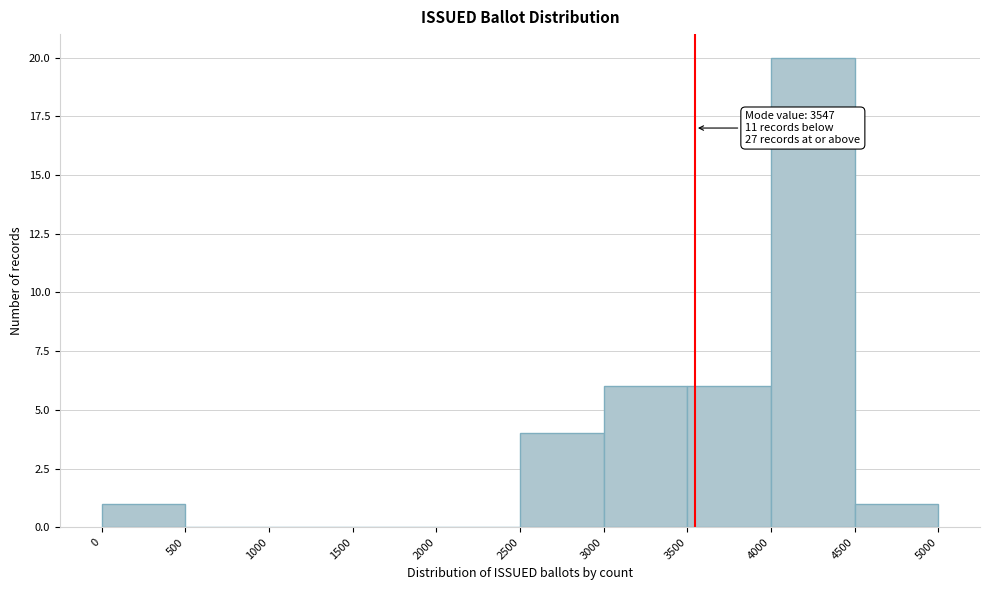

Which range on the x-axis has the tallest bar?

4000 to 4500